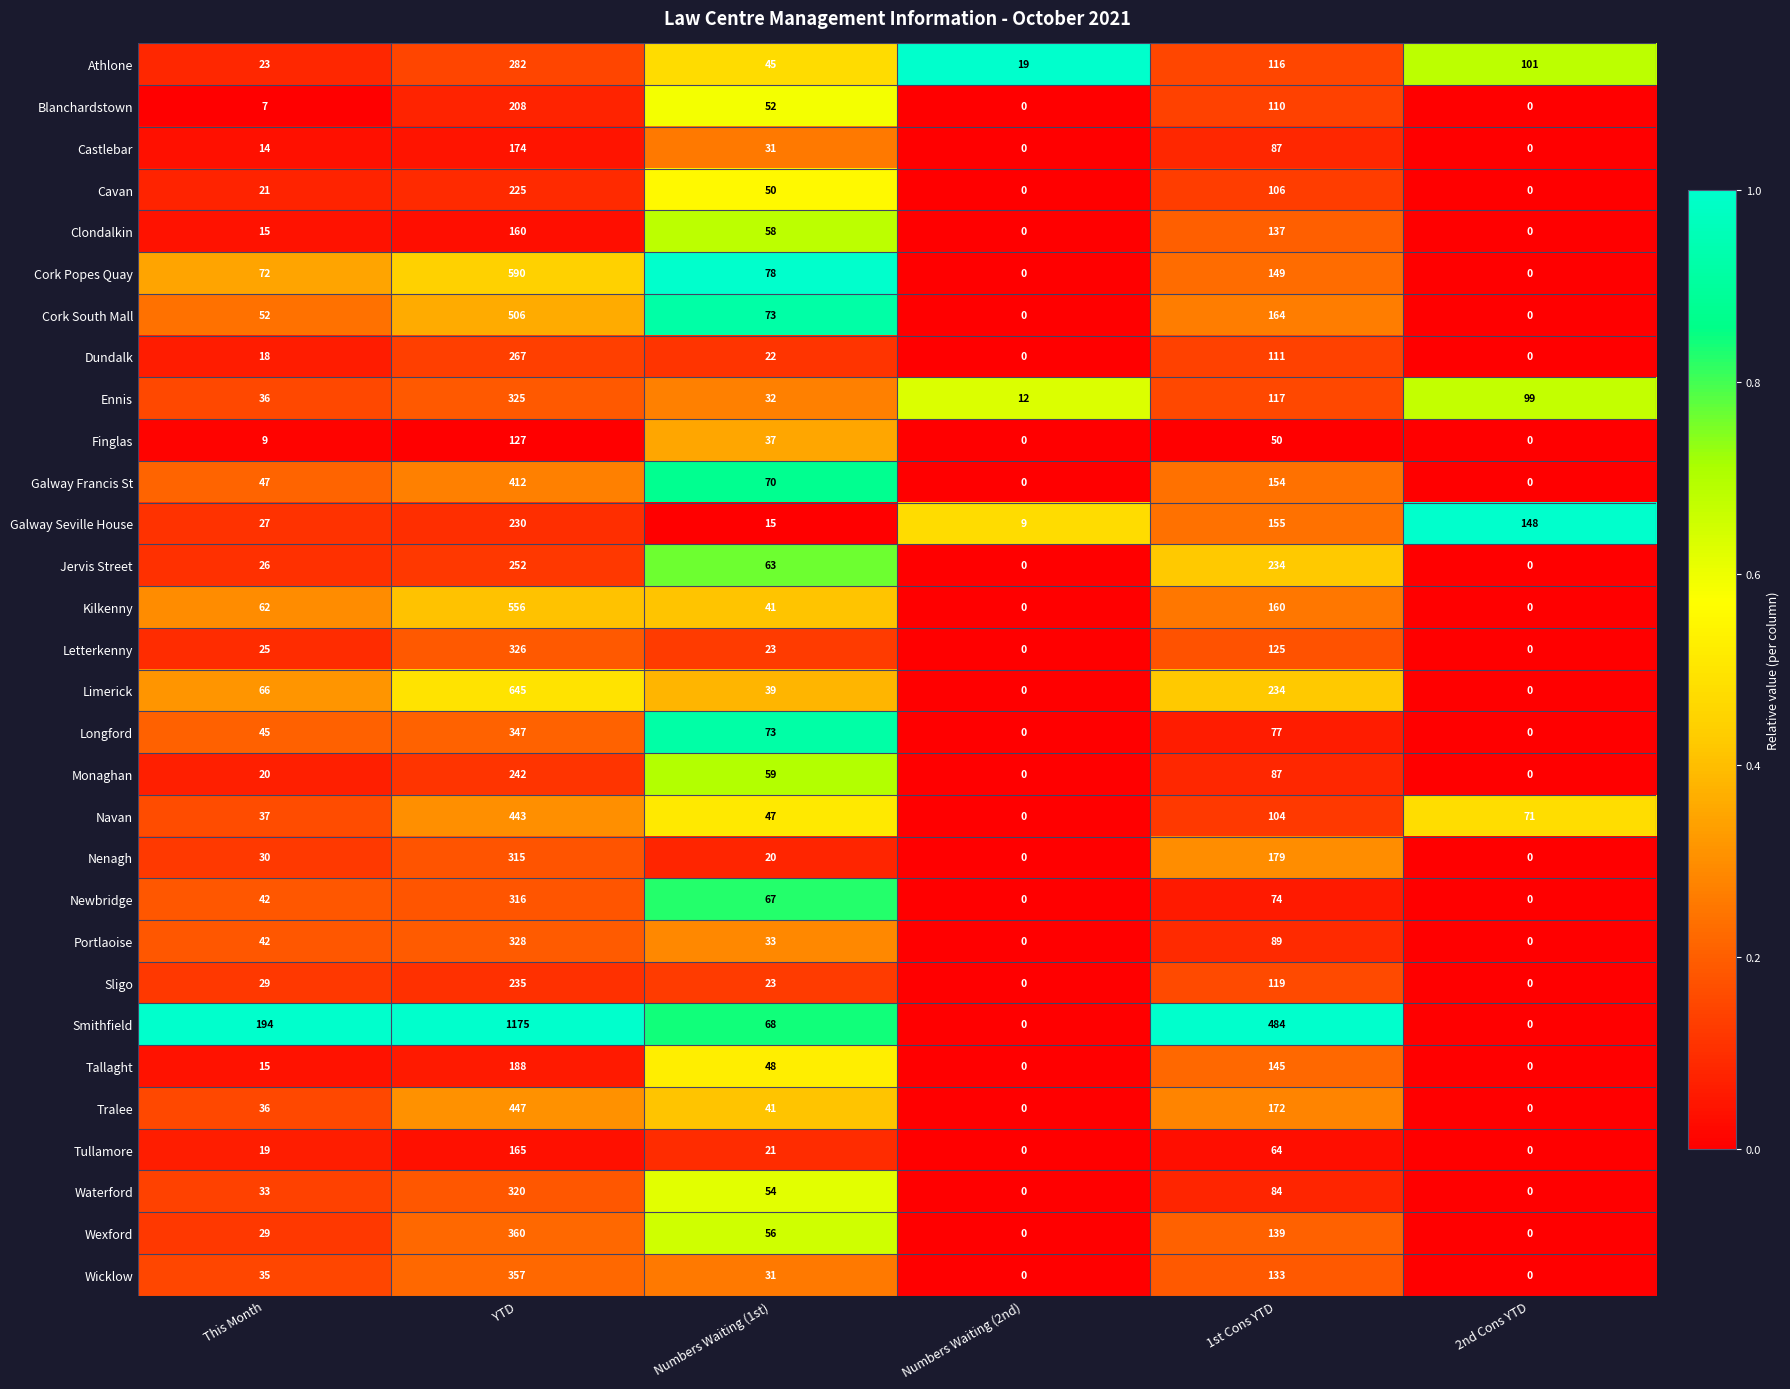

What is the difference between the highest and lowest values at Numbers Waiting (2nd)?

19